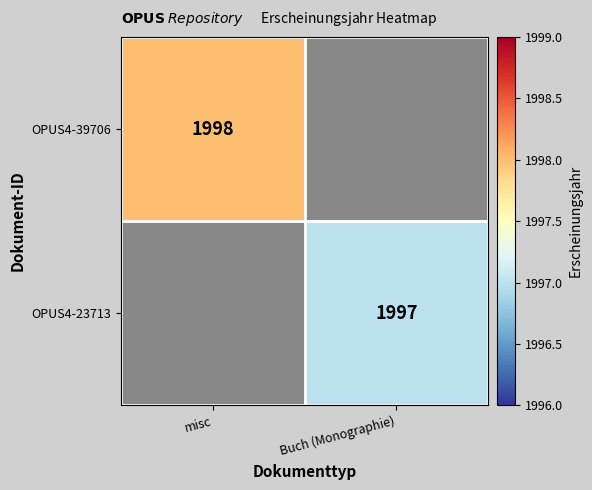

How many categories are shown in the chart?

2